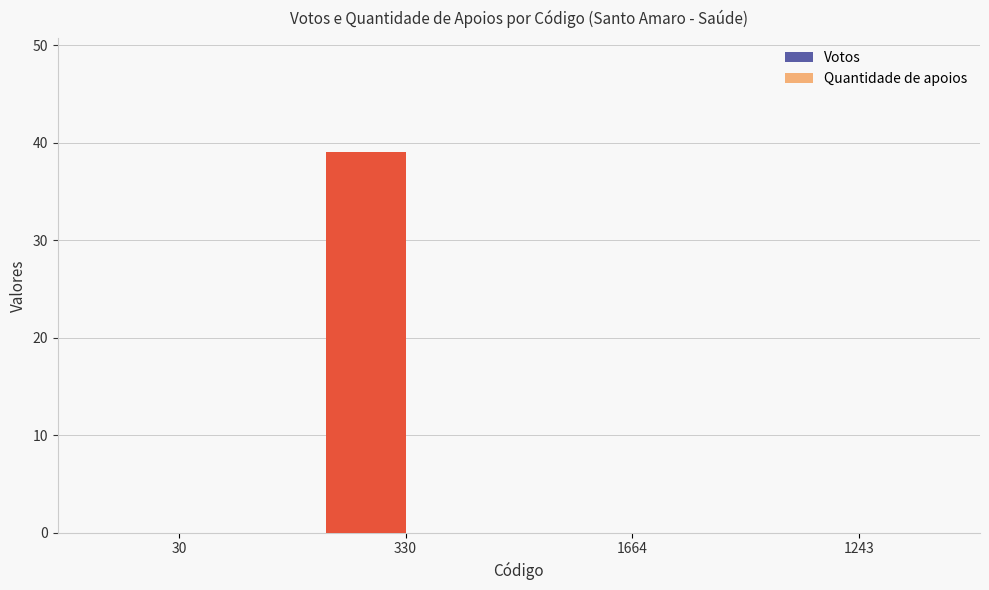

Reading right to left, list all the values displayed in this chart.

1243=0	1664=0	330=39	30=0